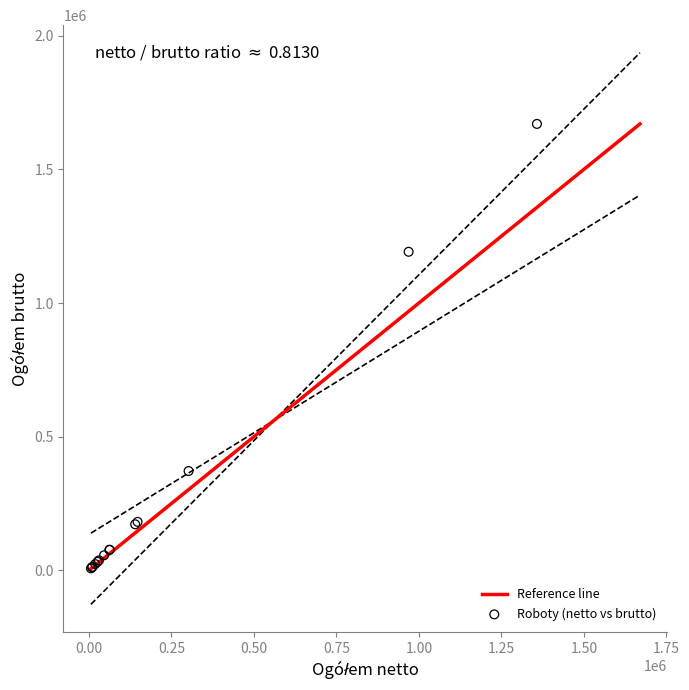

What Y value in the scatter plot is closest to 838730?

1191686.2